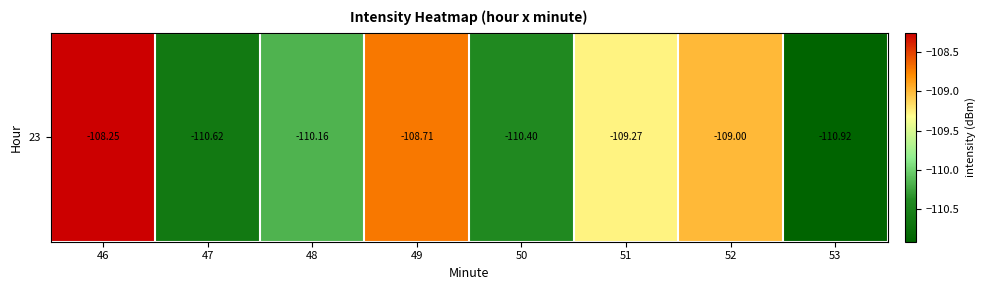

The value at 51 is -64.9. True or false?

False